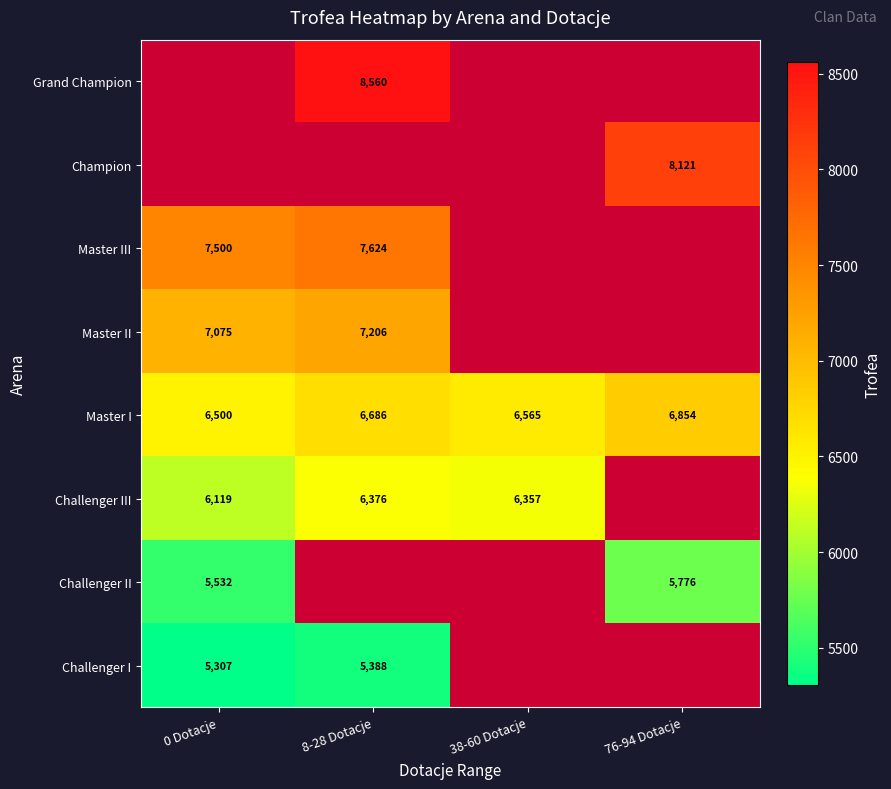

What is the sum of all Master I values?

26605